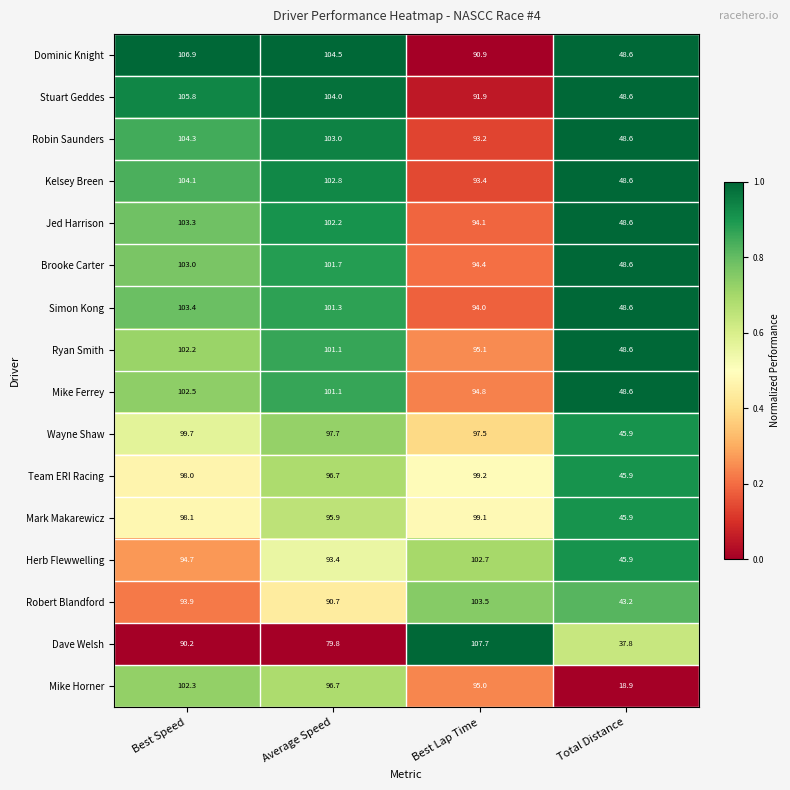

List the series in order of their peak value, highest first.

Dave Welsh, Dominic Knight, Stuart Geddes, Robin Saunders, Kelsey Breen, Robert Blandford, Simon Kong, Jed Harrison, Brooke Carter, Herb Flewwelling, Mike Ferrey, Mike Horner, Ryan Smith, Wayne Shaw, Team ERI Racing, Mark Makarewicz